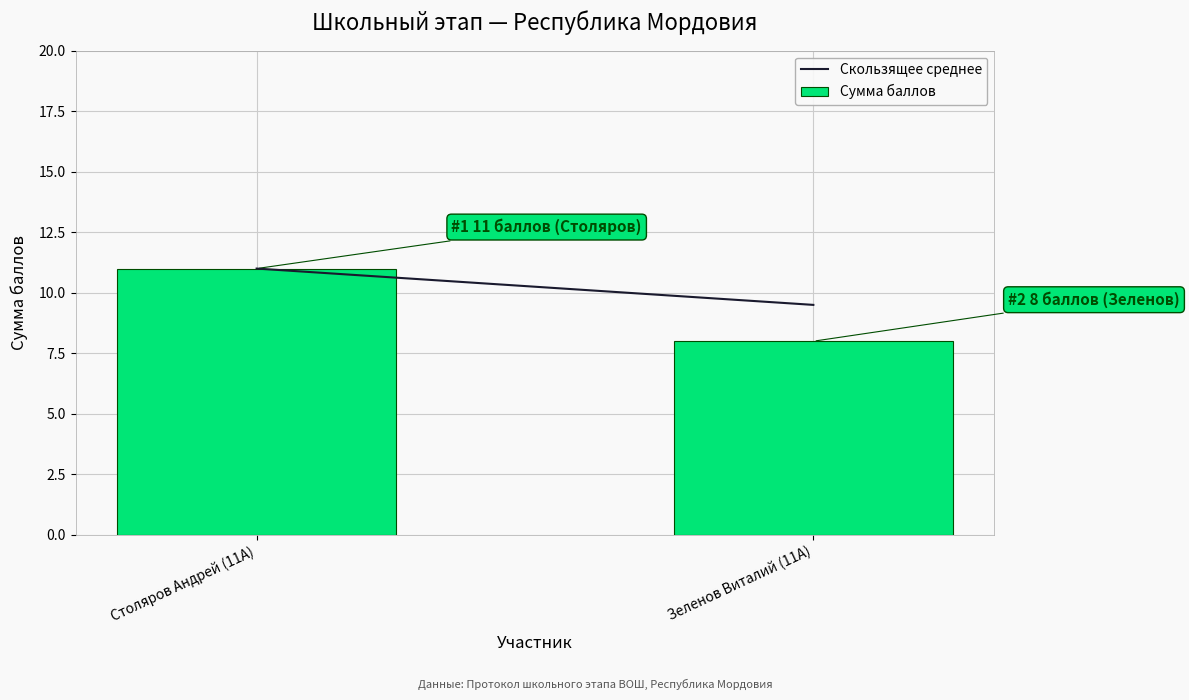

Reading left to right, list all the values displayed in this chart.

Столяров Андрей (11А)=11	Зеленов Виталий (11А)=8